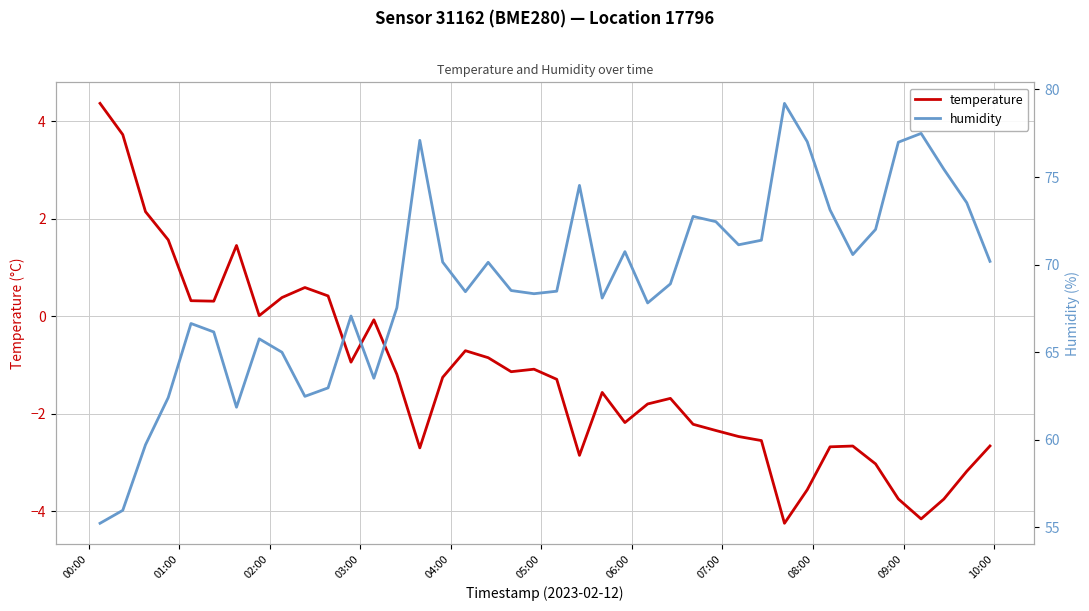

True or false: temperature and humidity intersect in this chart.

False